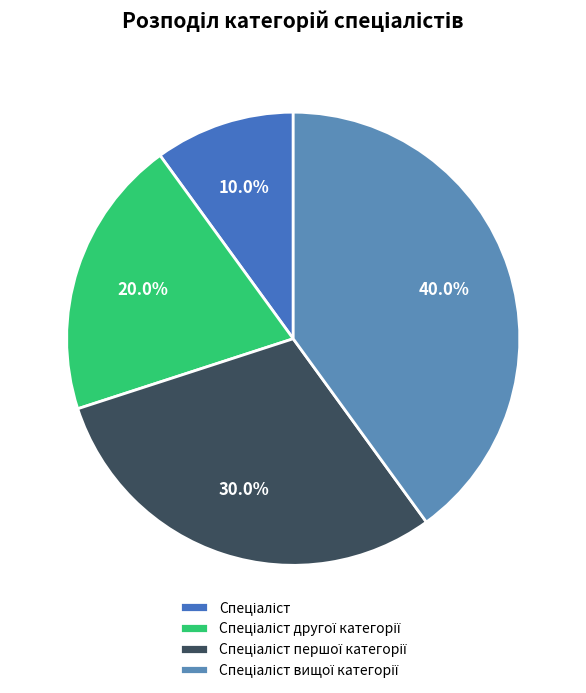

Does Спеціаліст першої категорії account for over 50% of the chart?

No